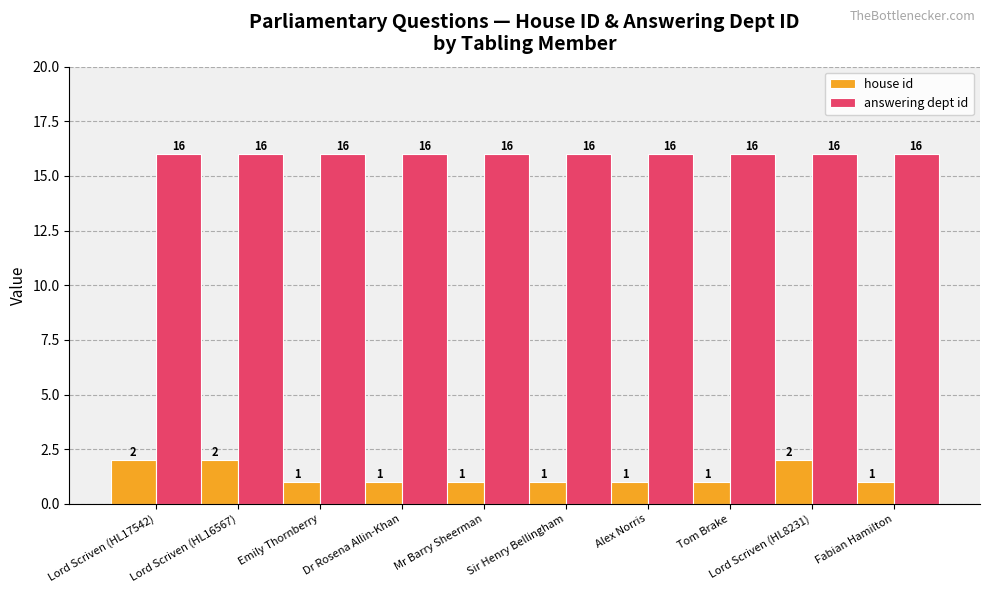

How many distinct data groups are displayed?

2